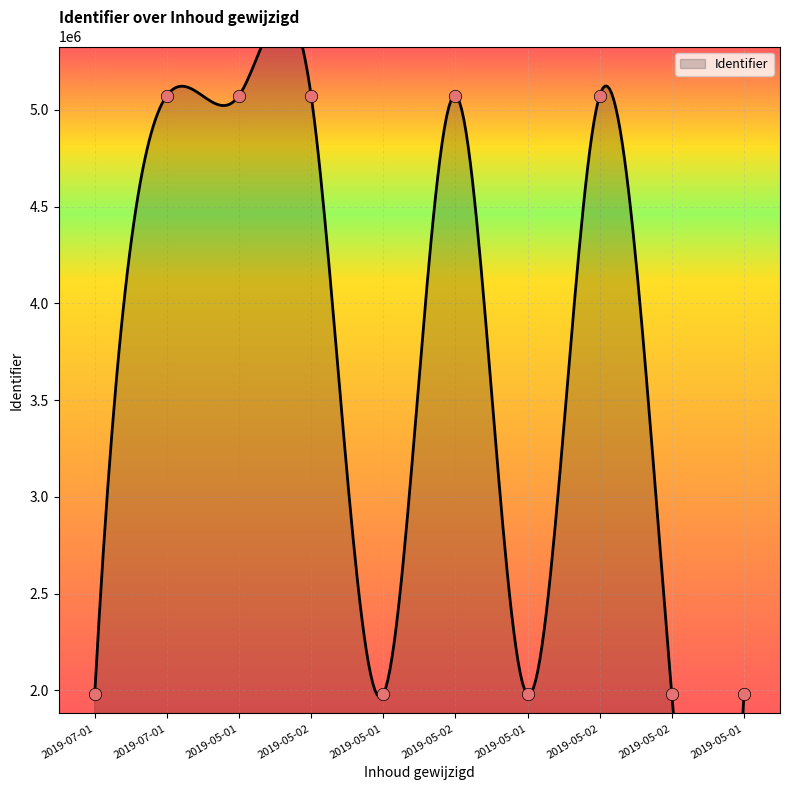

Which has a higher value, 2019-05-01 or 2019-05-02?

2019-05-02